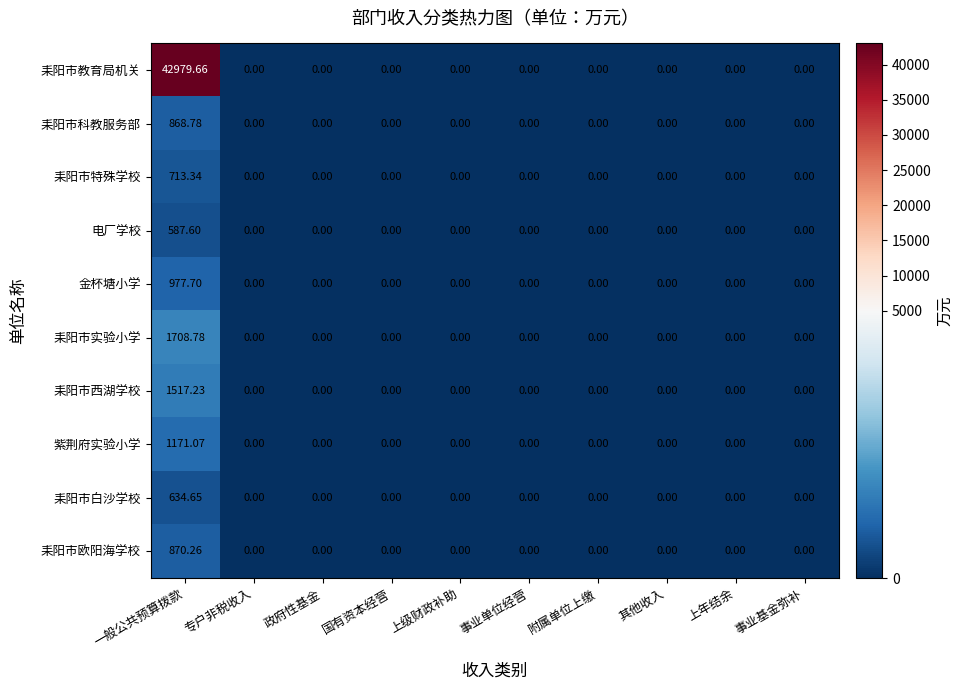

At which category is the sum across all series the highest?

一般公共预算拨款